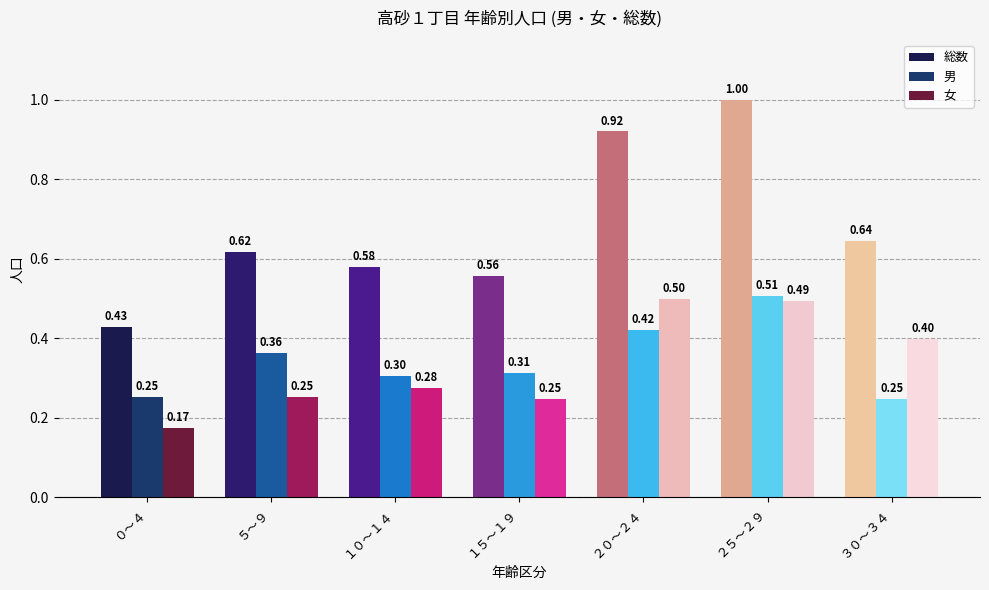

Rank the categories by 総数 value from lowest to highest.

０～４, １５～１９, １０～１４, ５～９, ３０～３４, ２０～２４, ２５～２９